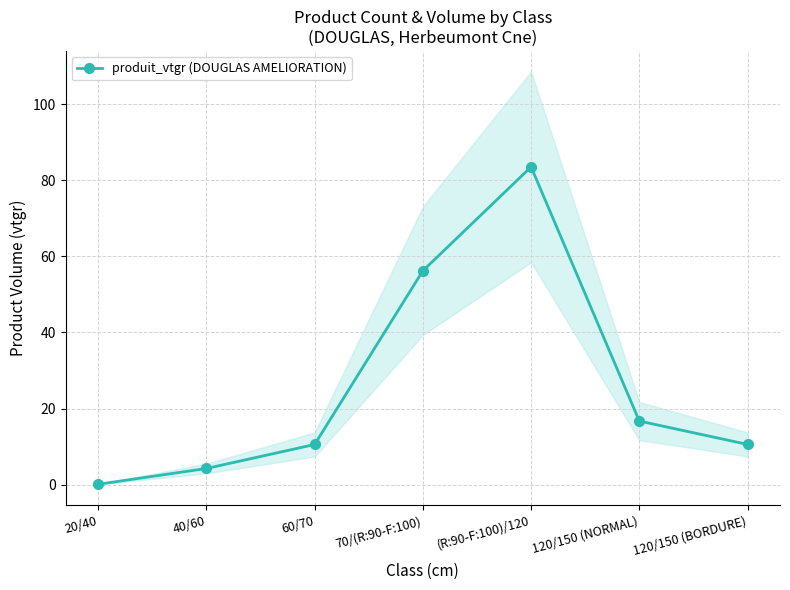

How many lines are shown in the chart?

1